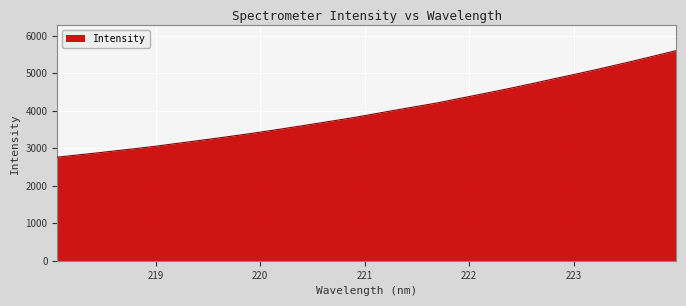

What is the greatest value displayed?

5603.7